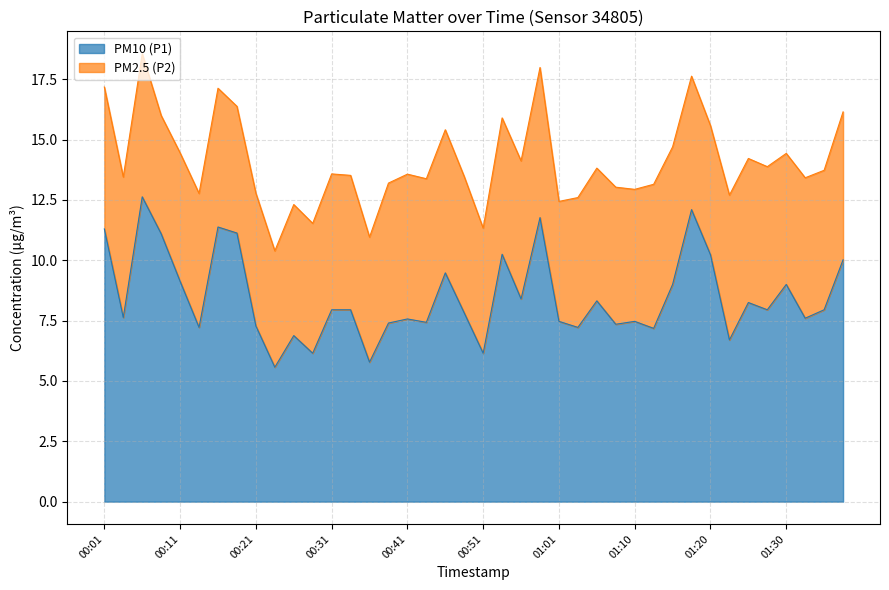

Where is the first local maximum?

00:06